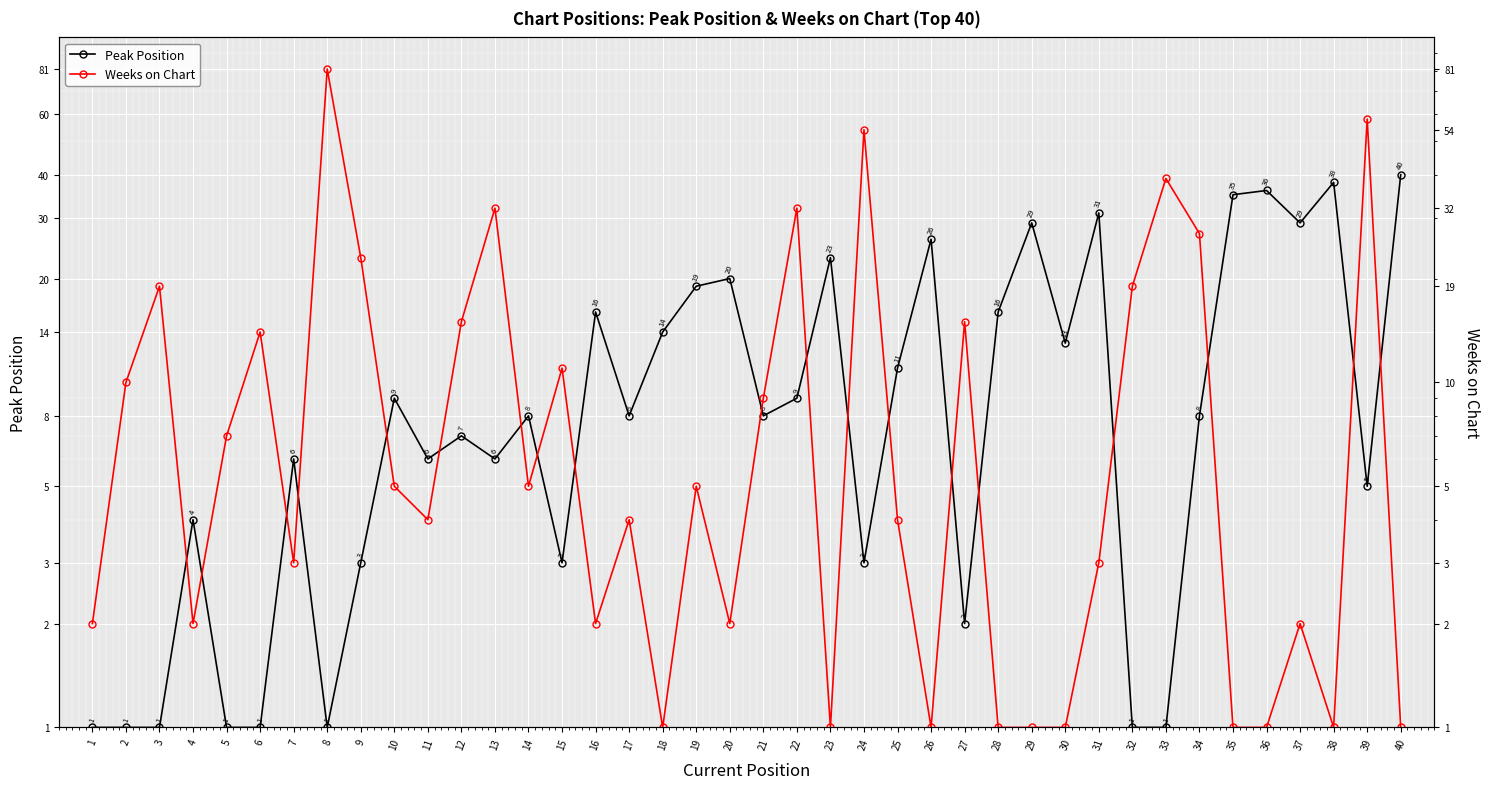

List the series in order of their peak value, lowest first.

Peak Position, Weeks on Chart